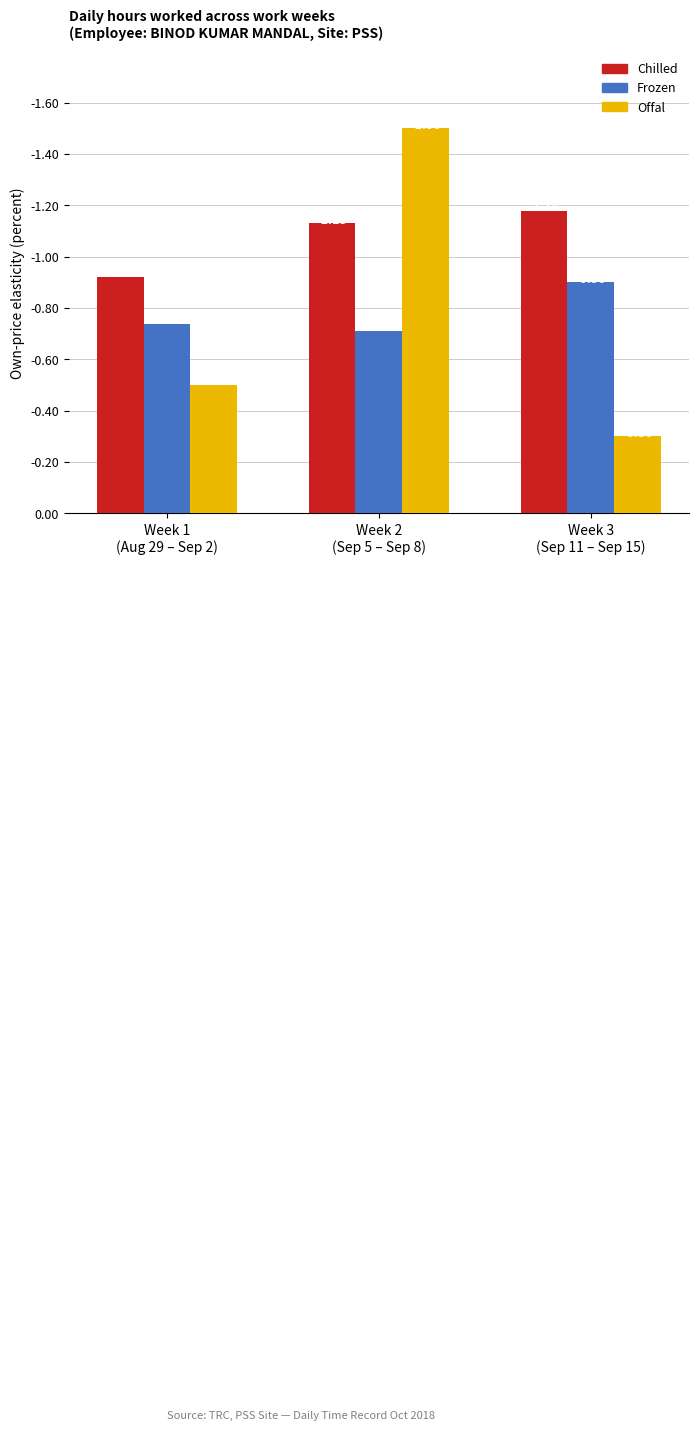

What is the maximum value for Offal?

-0.3